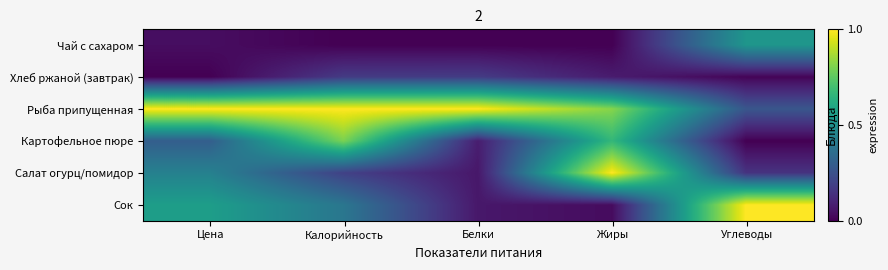

Between Цена and Жиры, which series saw the biggest shift?

Салат огурц/помидор